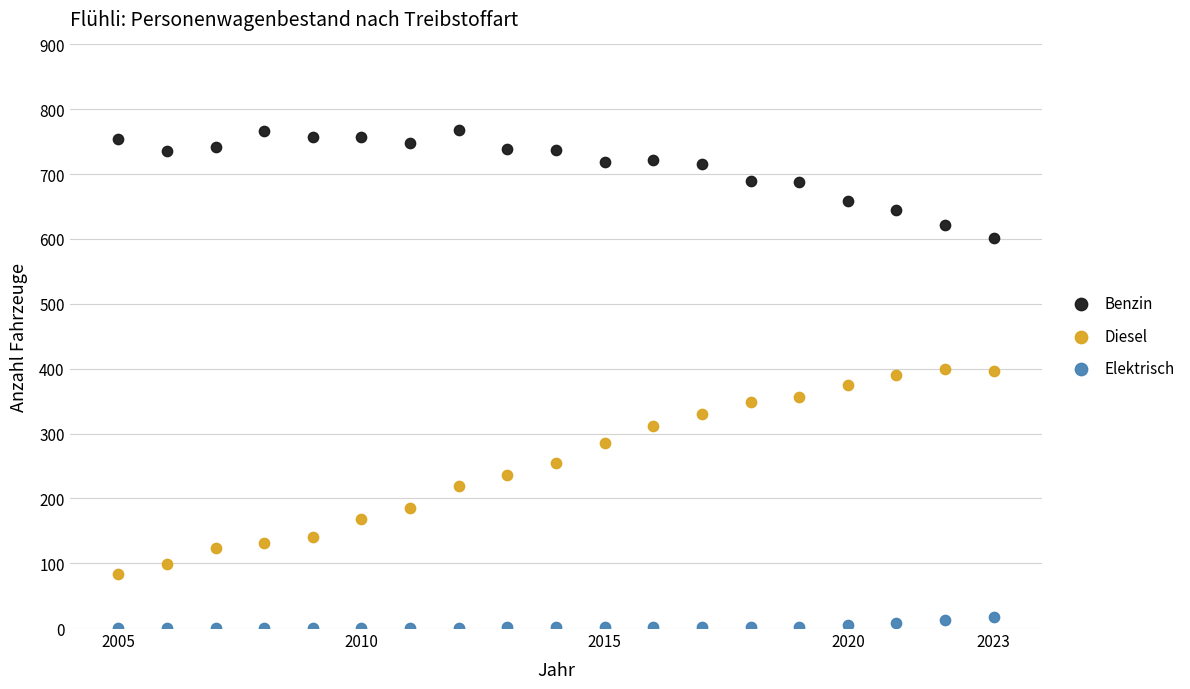

Which series has the largest Y range (max minus min)?

Diesel